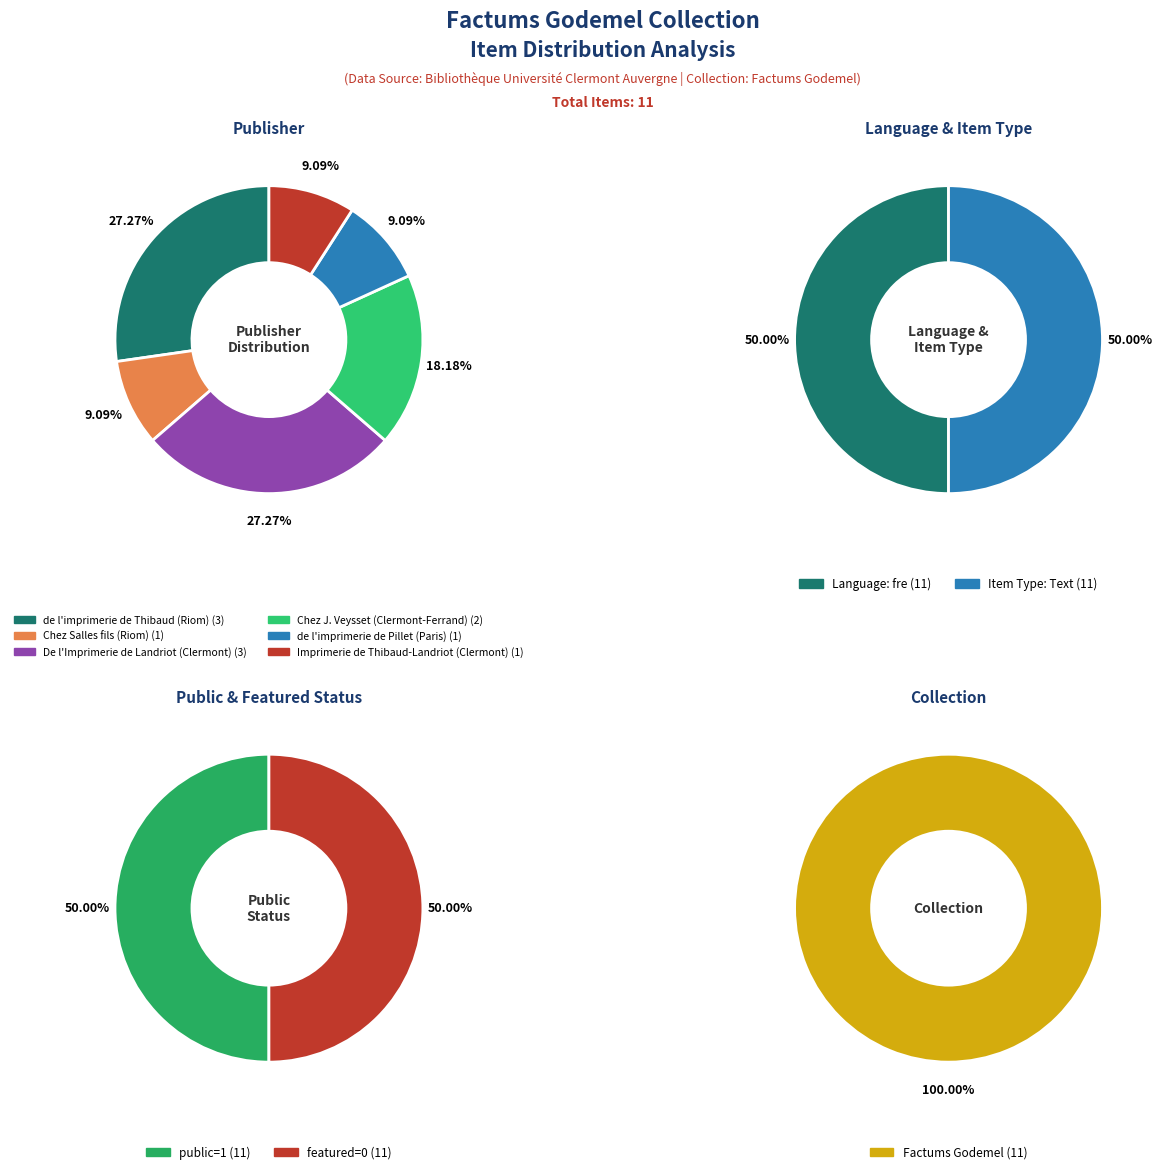

Count the number of slices in the pie.

6